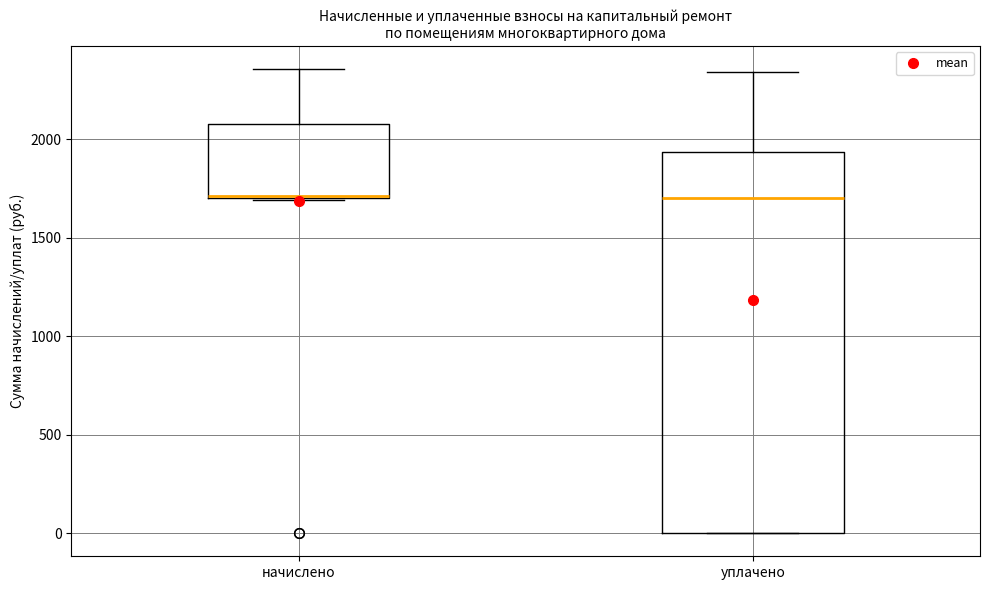

Reading left to right, transcribe this box plot: for each box, give where its median line is, the range the box spans, and where its two whiskers end, as read against the y-axis. The values are not printed on the chart, so give them approximately, as read against the axis.

начислено: median 1700 (drawn on the box's lower edge), box 1700 to 2100, whiskers 1700 to 2350
уплачено: median 1700, box 0 to 1950, whiskers 0 to 2350